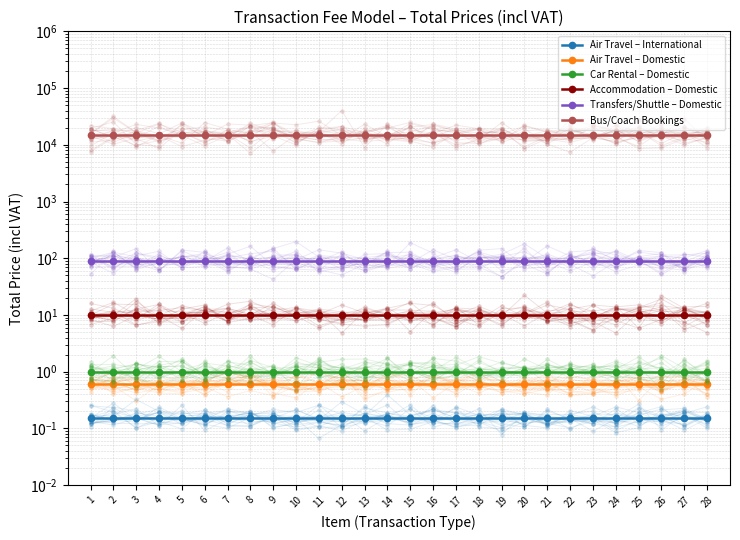

What is the spread (max minus min) of values at 15?

14999.9